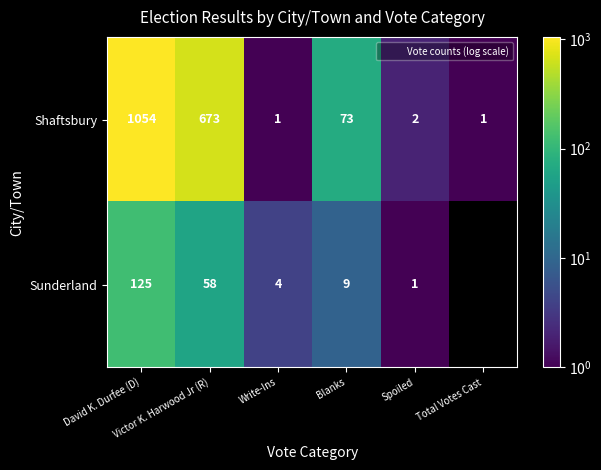

How many values in the Sunderland series are below 58?

3